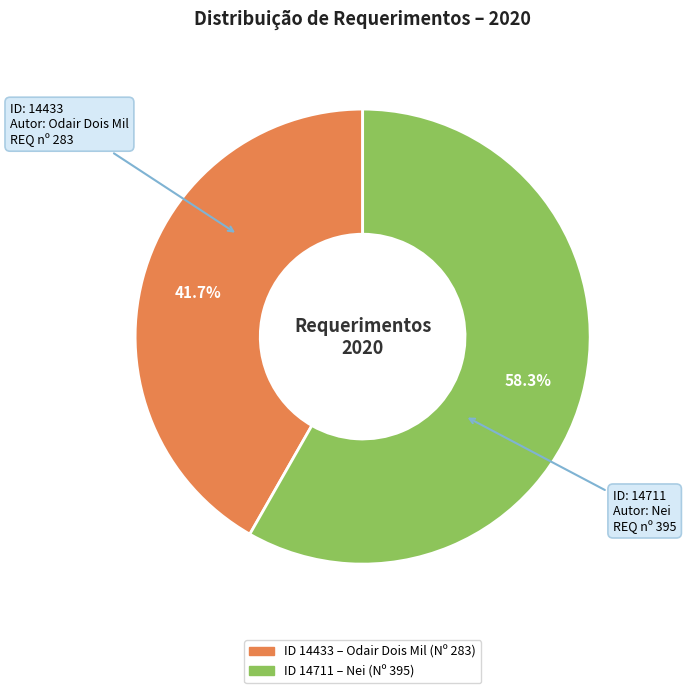

Which category has the biggest portion of the pie?

14711